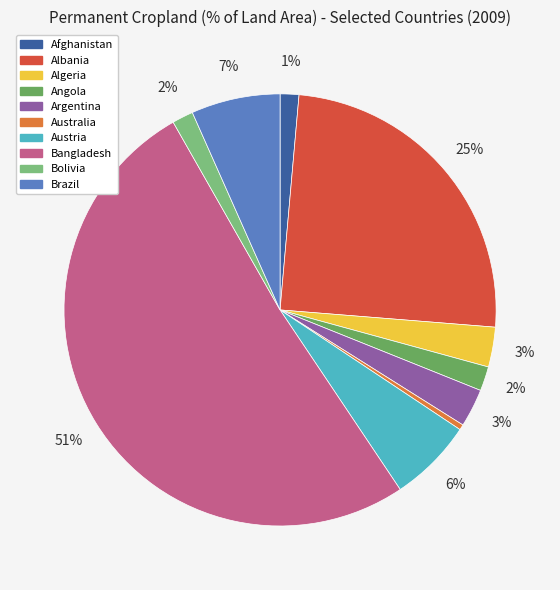

How many slices are in this pie chart?

10